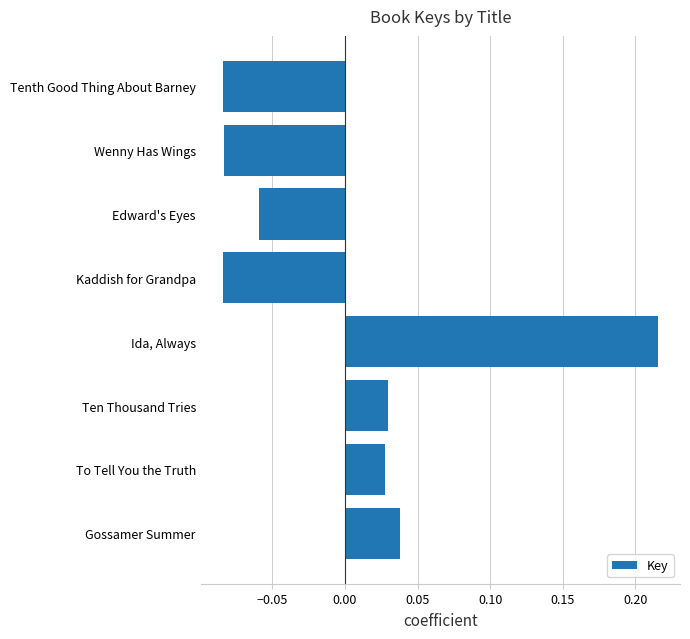

Rank the categories by value from lowest to highest.

Tenth Good Thing About Barney, Kaddish for Grandpa, Wenny Has Wings, Edward's Eyes, To Tell You the Truth, Ten Thousand Tries, Gossamer Summer, Ida, Always